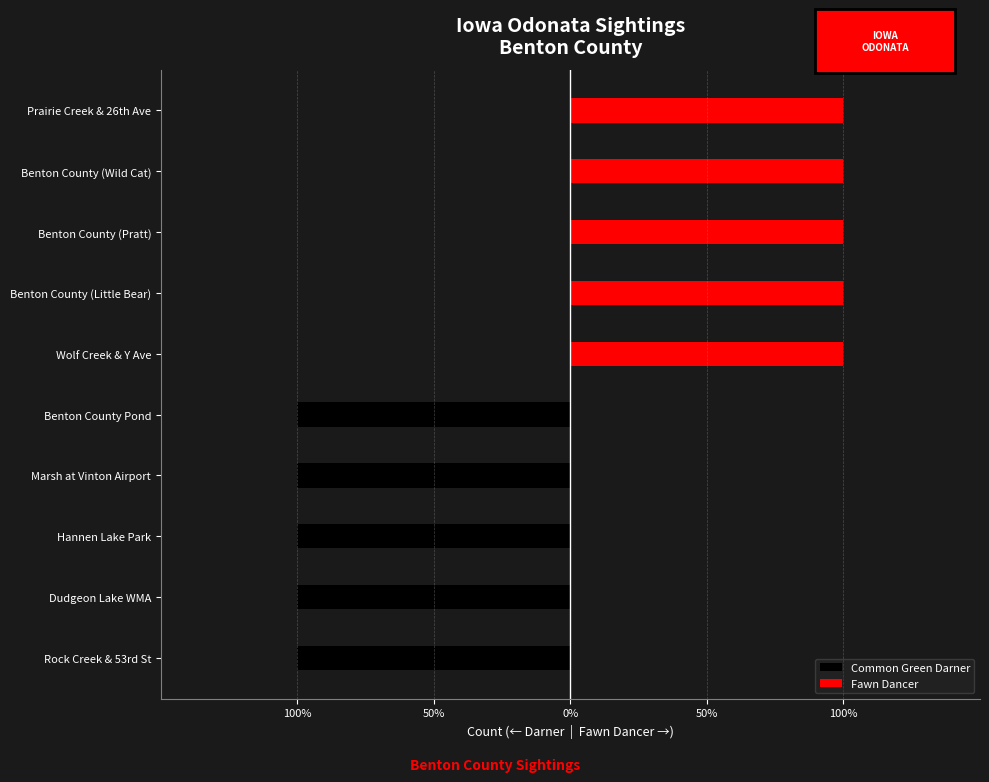

Which series has the largest total across all categories?

Fawn Dancer